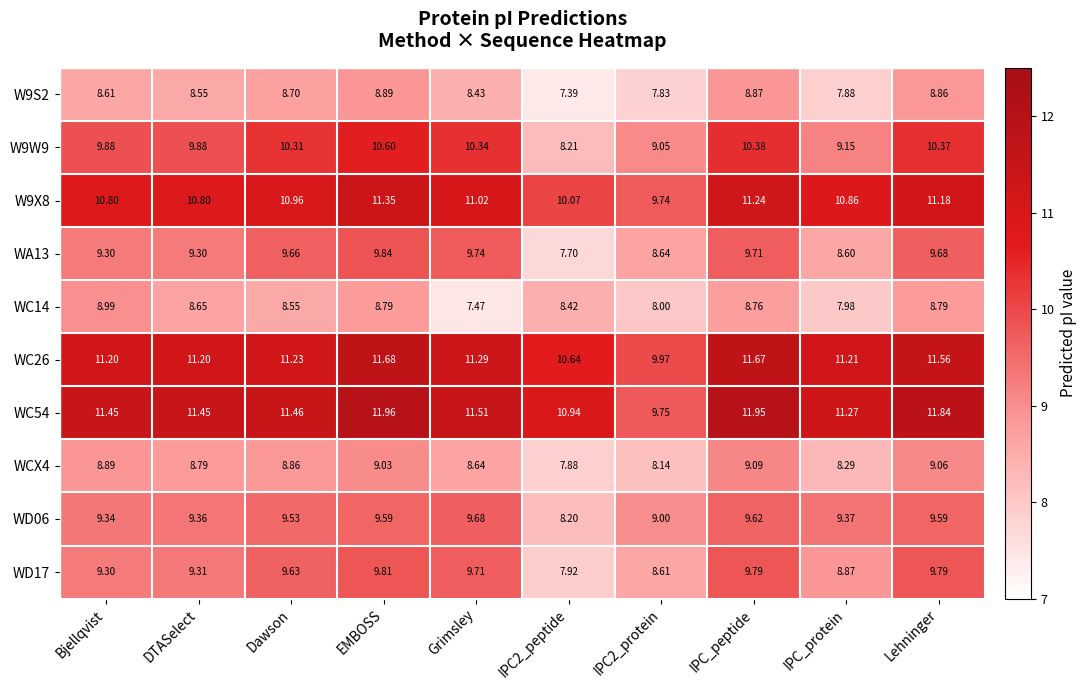

Rank the series at Grimsley from highest to lowest value.

WC54, WC26, W9X8, W9W9, WA13, WD17, WD06, WCX4, W9S2, WC14